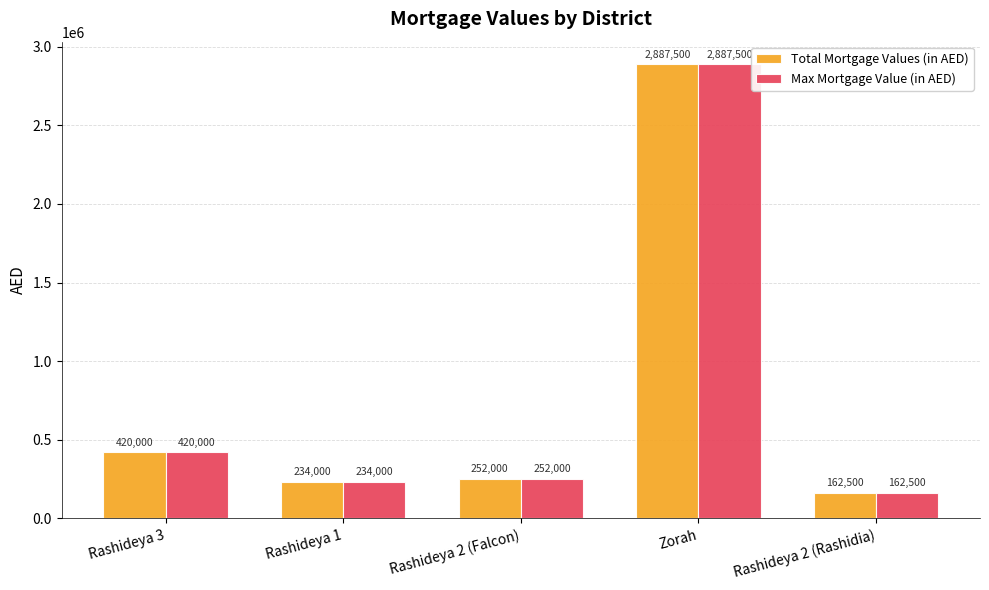

What is the minimum value shown in the chart?

162500